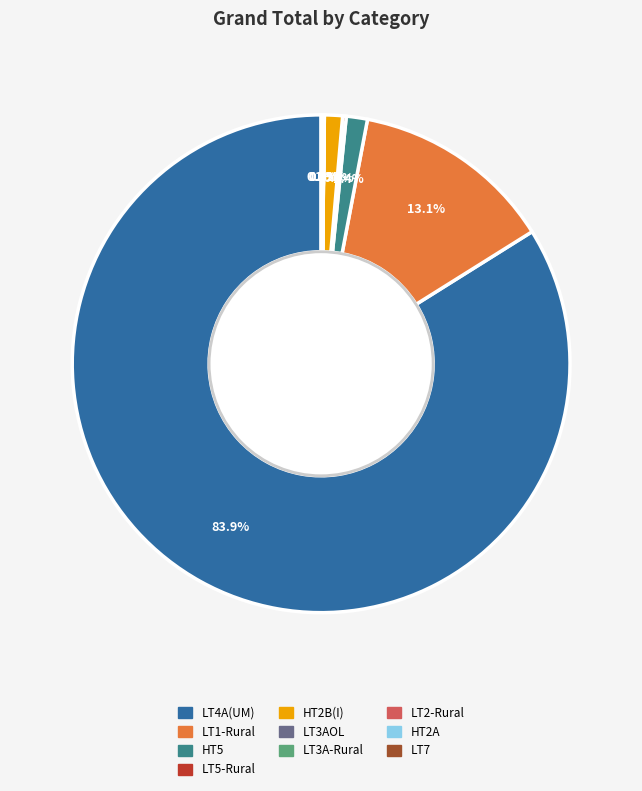

Which slice is the largest?

LT4A(UM)